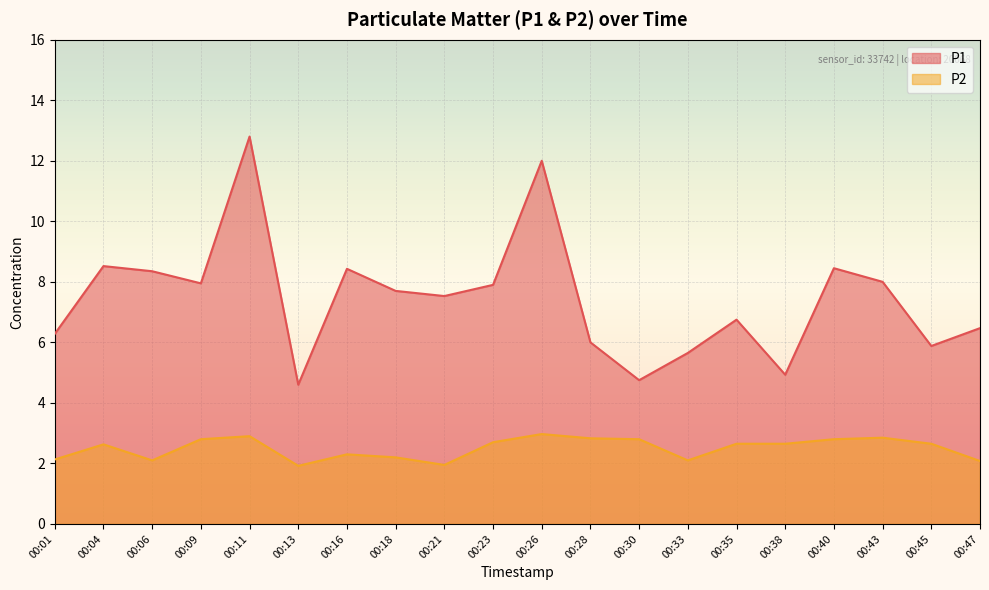

What is the value of the P2 point at the 4th from the left?

2.8